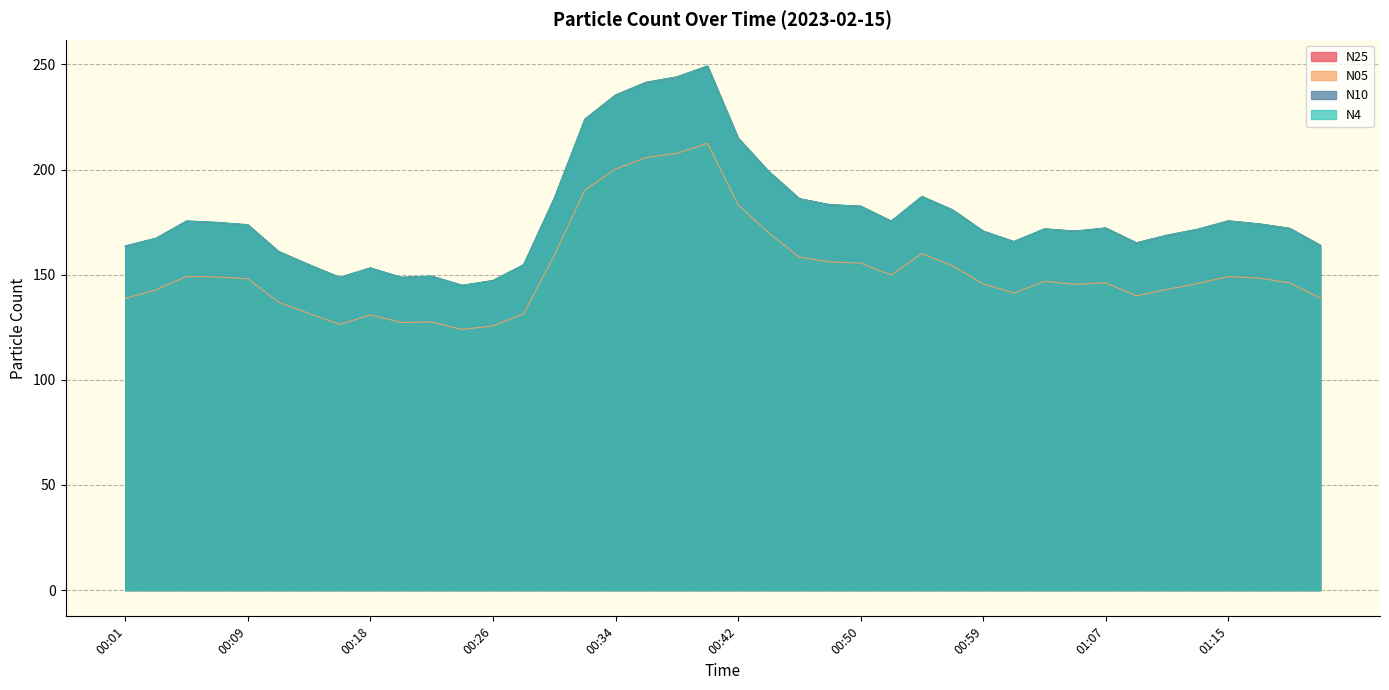

Which category has the highest value across all series?

00:40